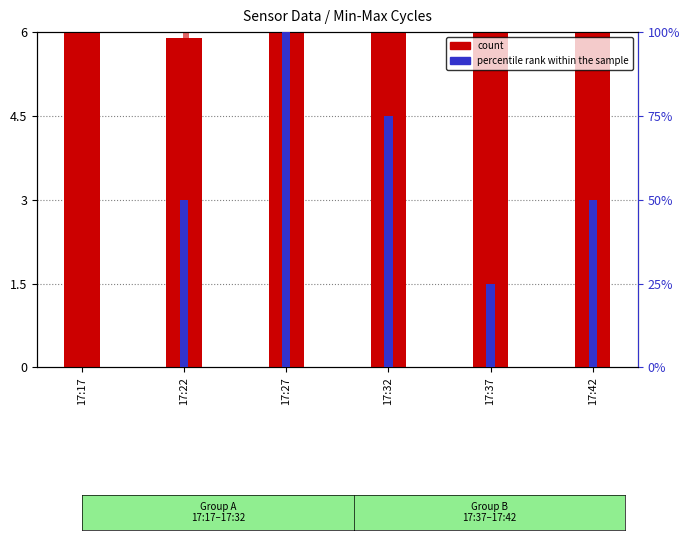

How many bars are there in each group?

3